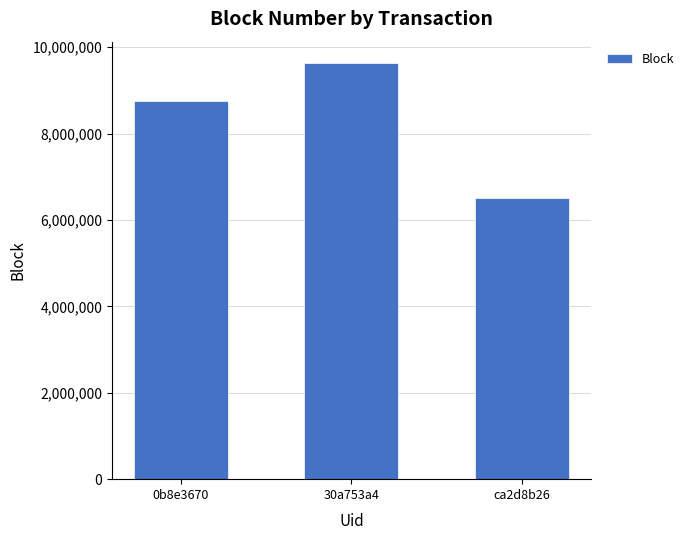

What is the ratio of the value at 0b8e3670 to the value at 30a753a4?

0.9